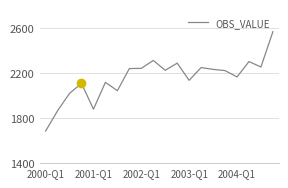

What is the minimum value shown in the chart?

1684